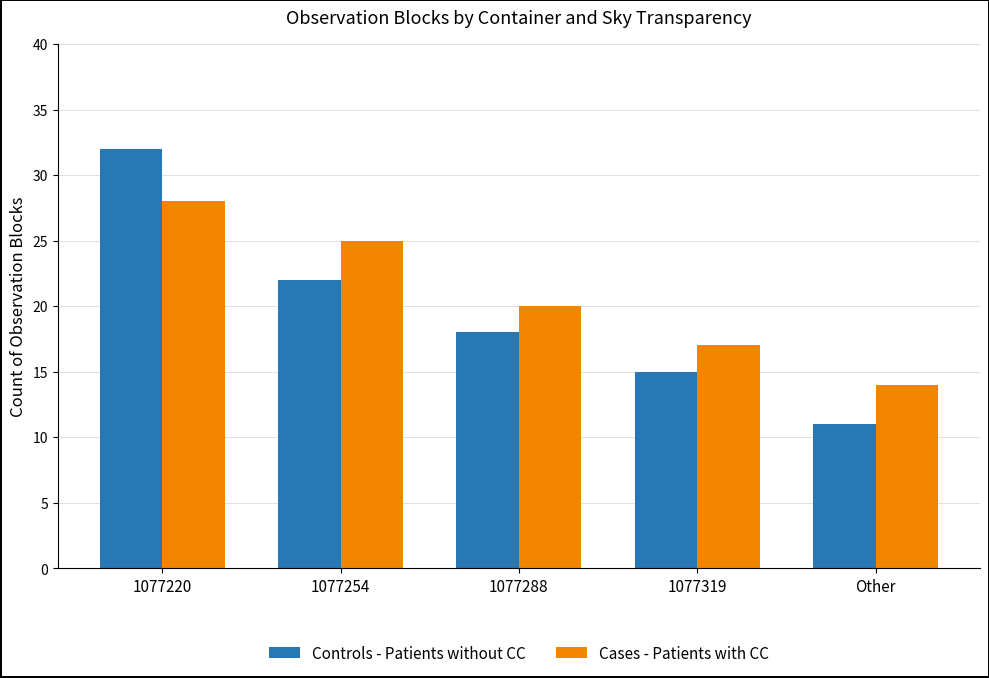

Does the chart contain any negative values?

No